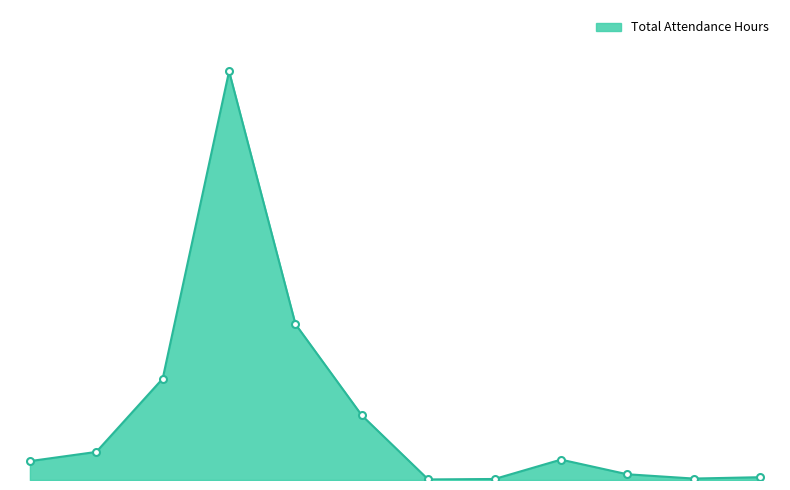

Reading right to left, what are all the values shown in this chart?

ESL Advanced=60	ESL Intermediate High=31	ESL Intermediate Low=123	ESL Beginning High=437	ESL Beginning Low=22	ESL Beginning Literacy=12	ASE High=1385	ASE Low=3342	ABE Intermediate High=8760	ABE Intermediate Low=2172	ABE Beginning Basic Education=602	ABE Beginning Literacy=405